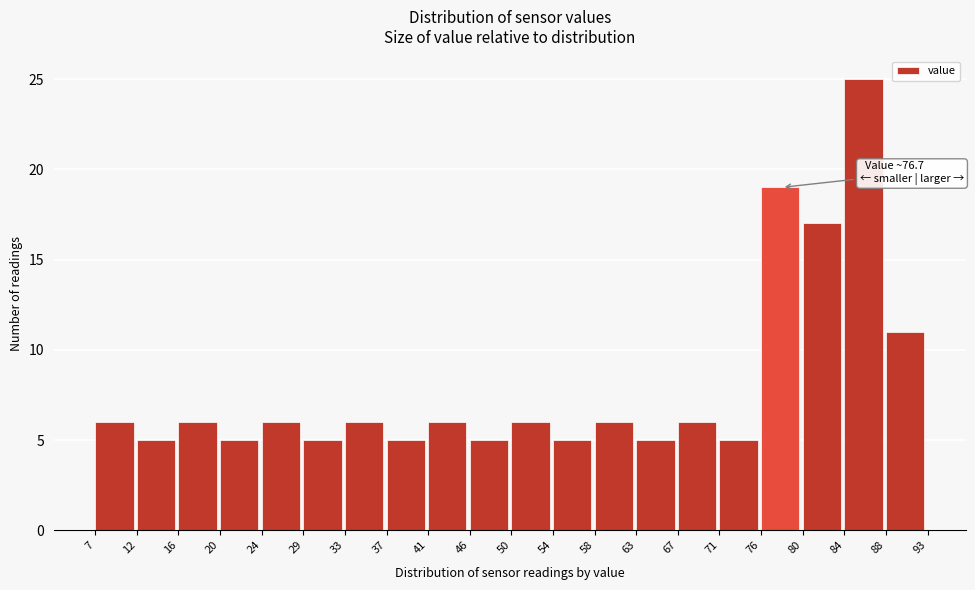

Over which range of the x-axis is the bar tallest?

84 to 88